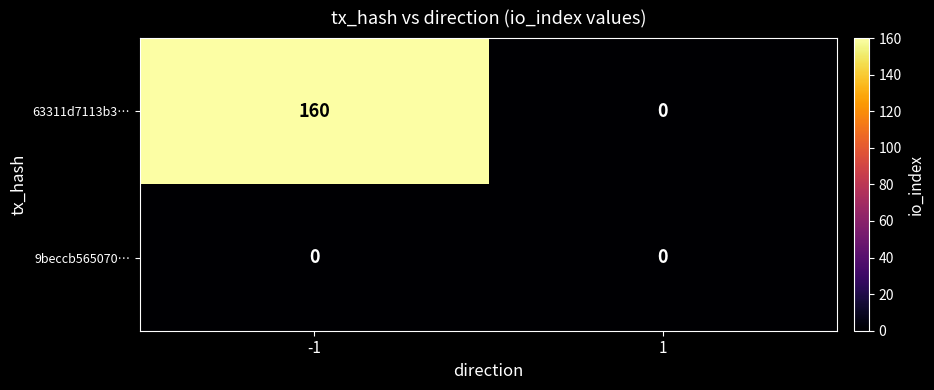

What is the difference between the 63311d7113b3… values at -1 and 1?

160